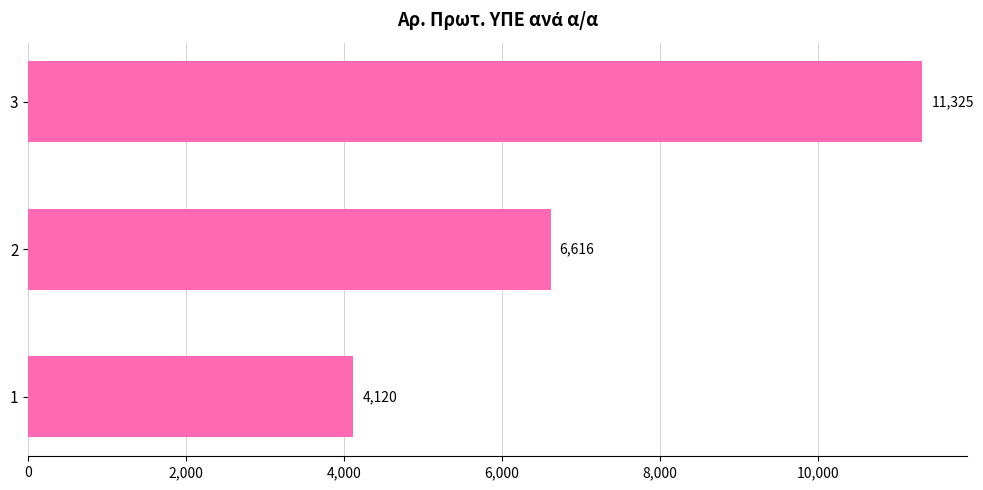

What is the change in value from 2 to 3?

+4709